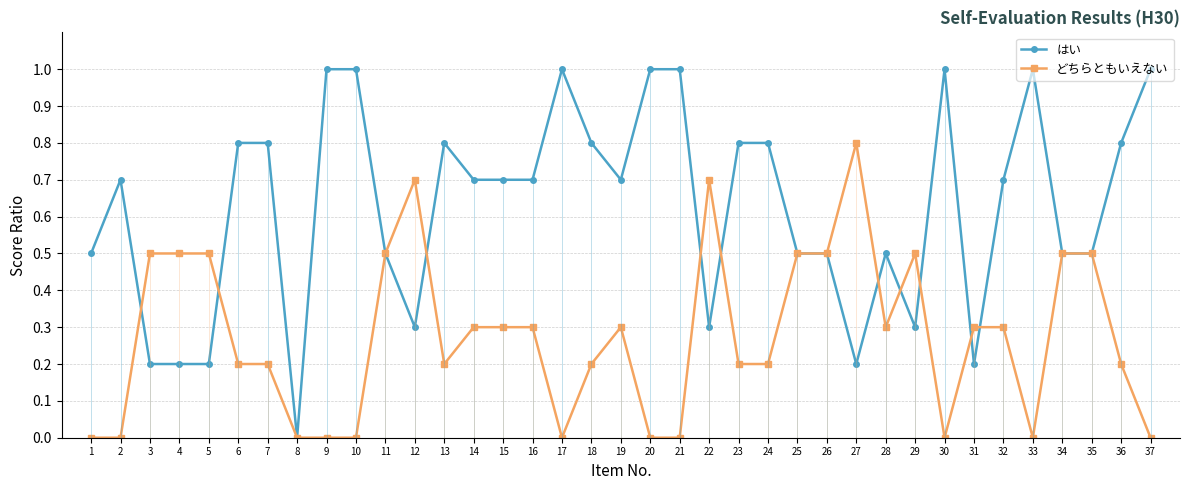

Between which two adjacent categories do はい and どちらともいえない first intersect?

2 and 3